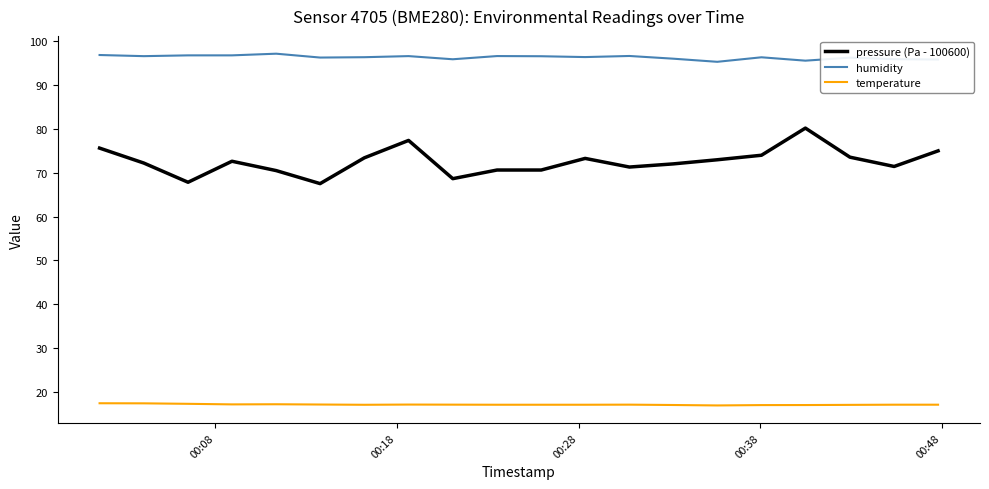

List the series in order of their overall mean, highest first.

humidity, pressure (Pa - 100600), temperature